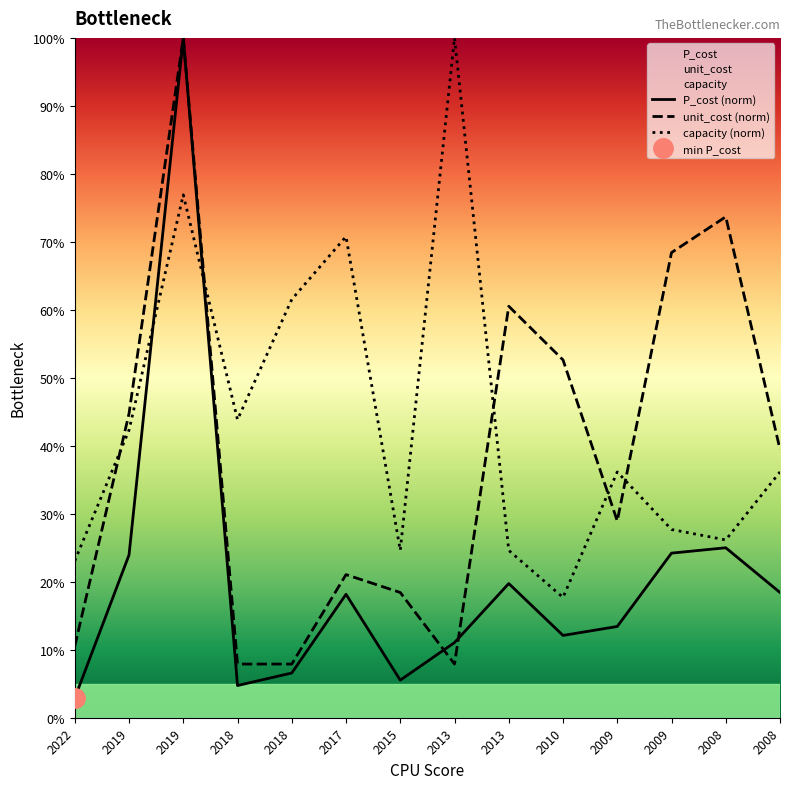

List the series in order of their overall mean, highest first.

capacity, unit_cost, P_cost